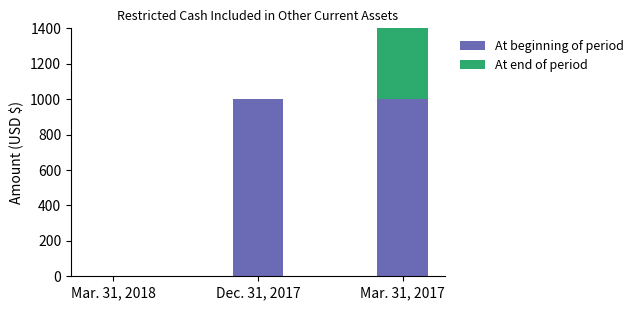

How many data points does each series have?

3